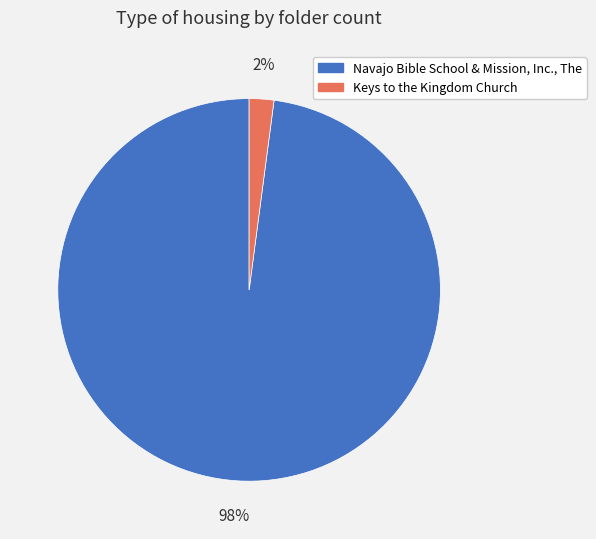

How many slices are in this pie chart?

2